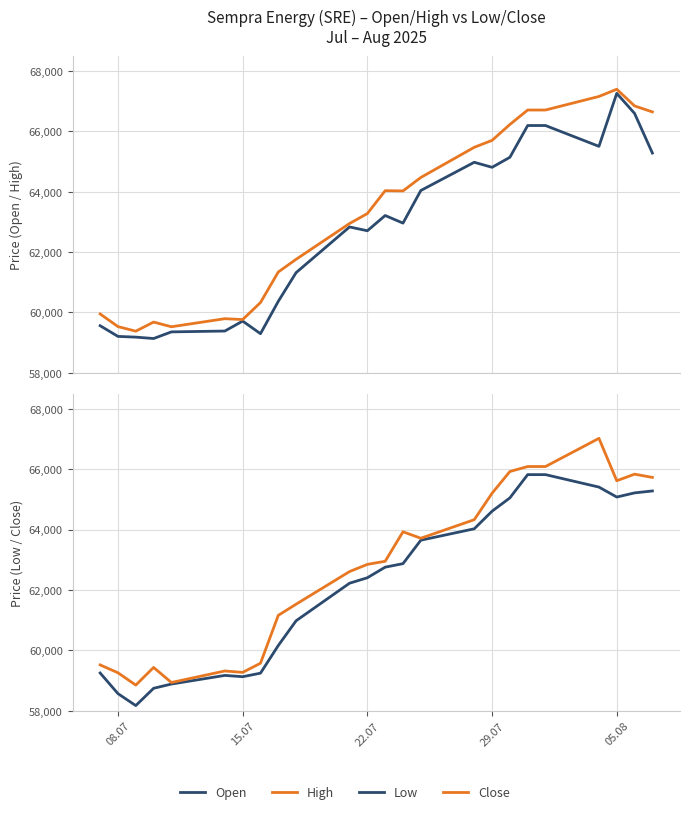

What is the value of the High point at the 4th from the left?

59682